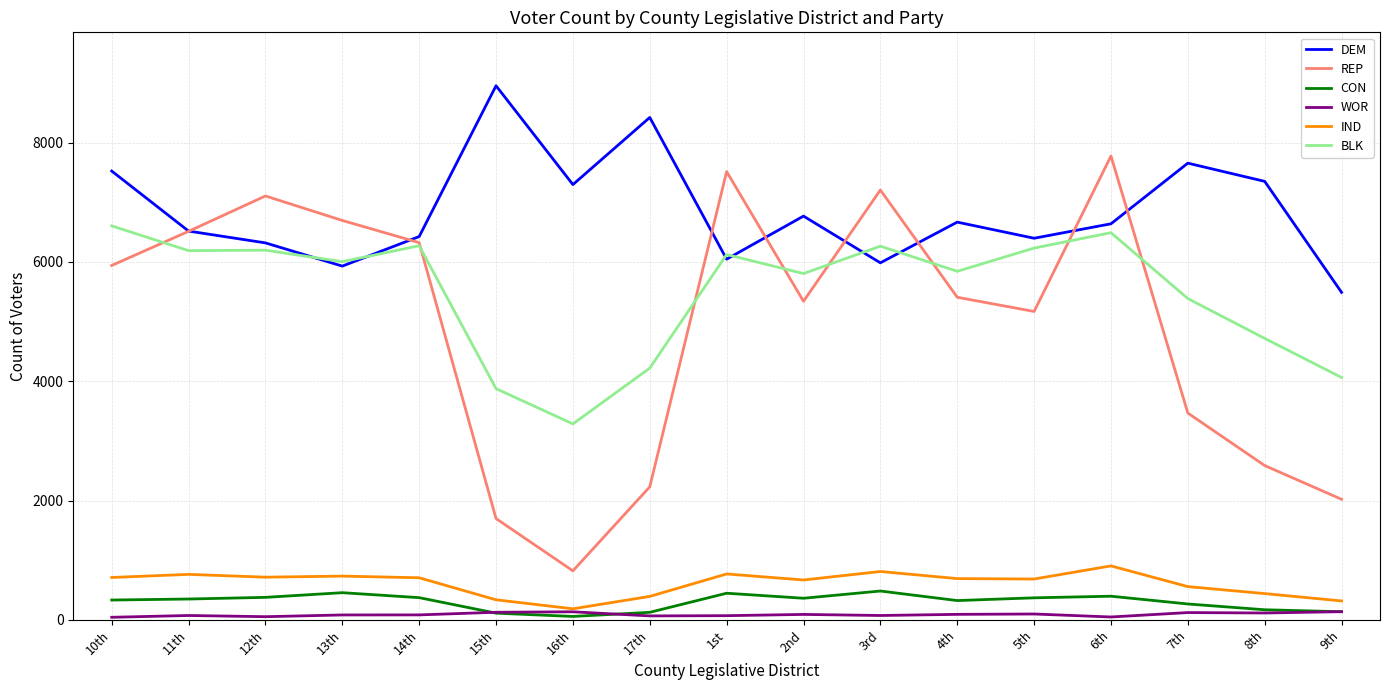

True or false: BLK and CON intersect in this chart.

False